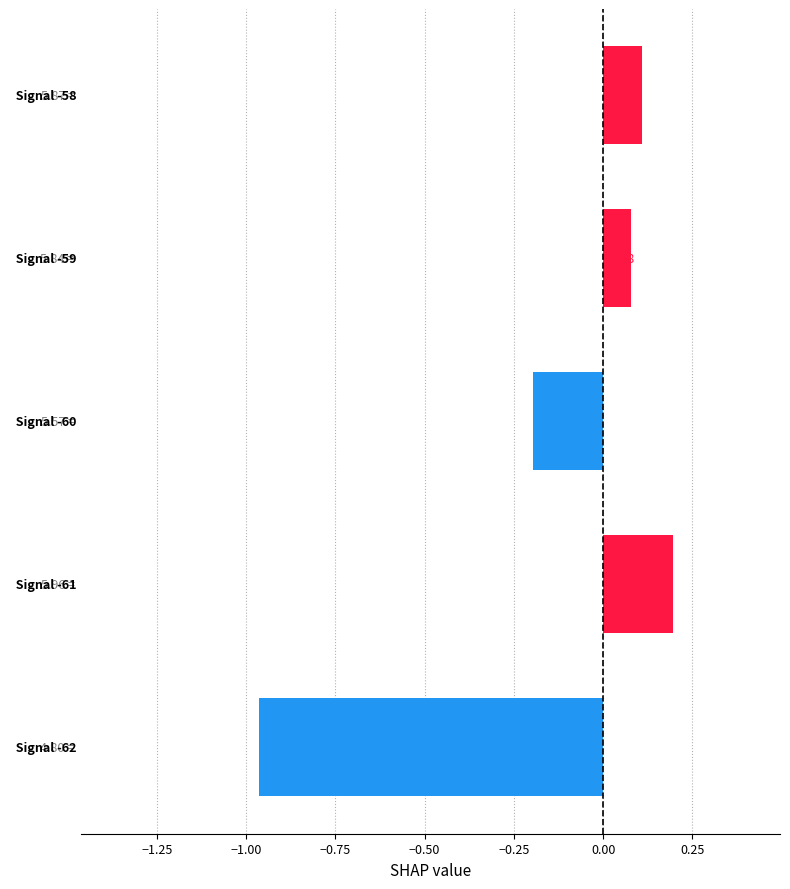

What is the sum of all values?

-0.8